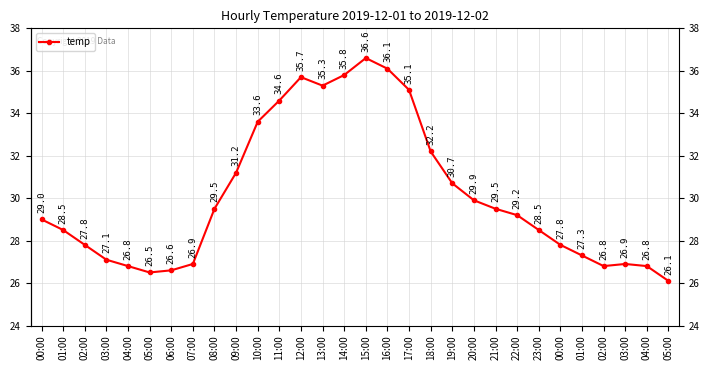

List the labels in order of value, smallest first.

05:00, 05:00, 06:00, 04:00, 02:00, 04:00, 07:00, 03:00, 03:00, 01:00, 02:00, 00:00, 01:00, 23:00, 00:00, 22:00, 08:00, 21:00, 20:00, 19:00, 09:00, 18:00, 10:00, 11:00, 17:00, 13:00, 12:00, 14:00, 16:00, 15:00